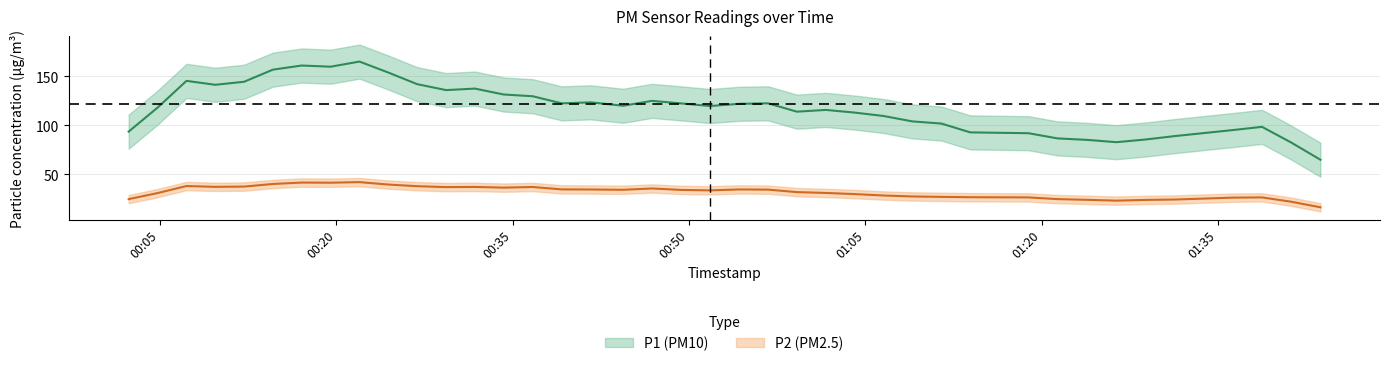

How many values in the P1 series exceed 120?

20